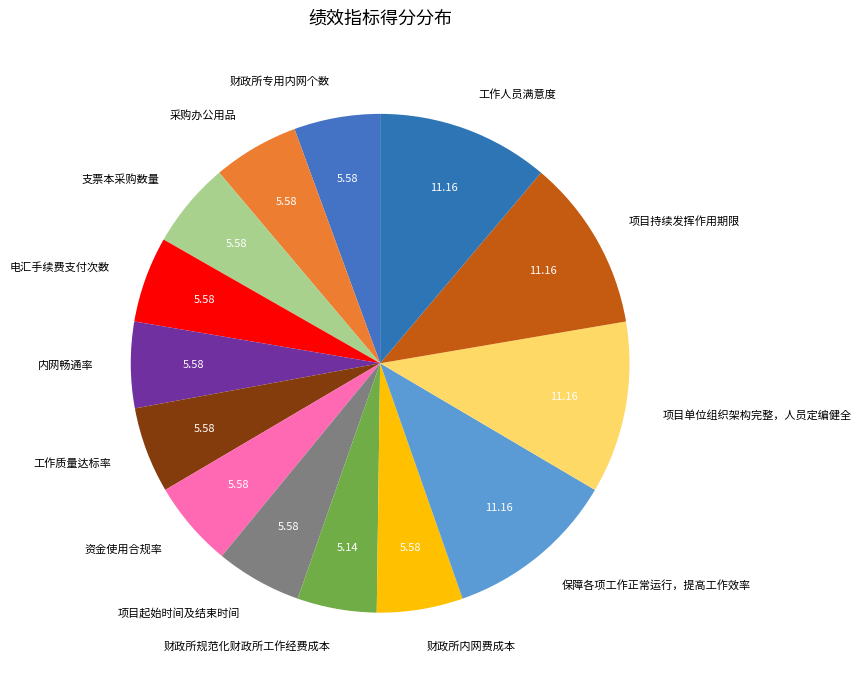

Count the number of slices in the pie.

14